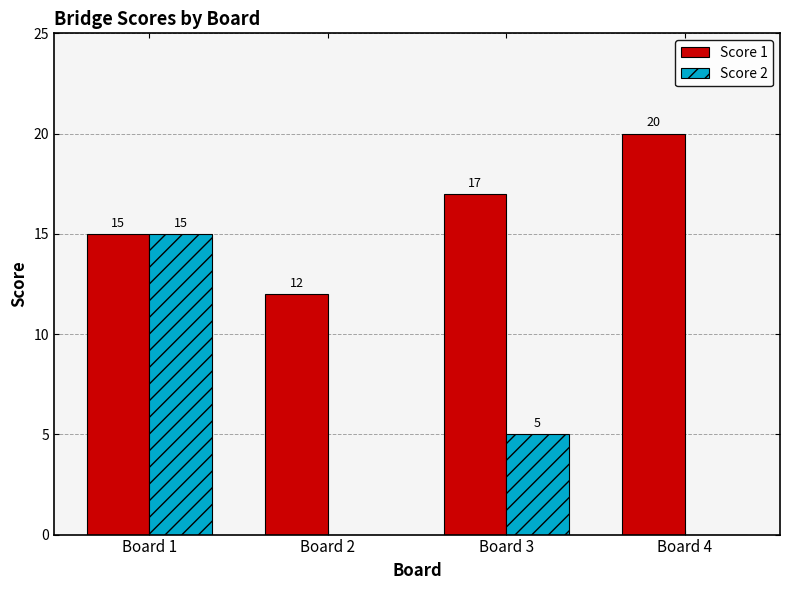

Are the bars grouped side by side (vs. stacked)?

Yes